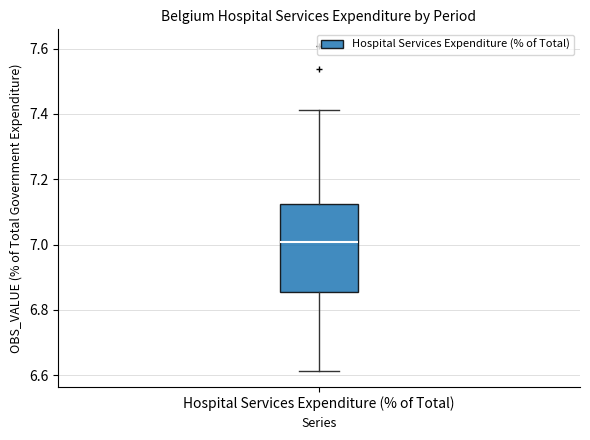

Where is the lower edge of the box for Hospital Services Expenditure (% of Total) on the y-axis? The values are not printed on the chart, so give them approximately, as read against the axis.

6.86